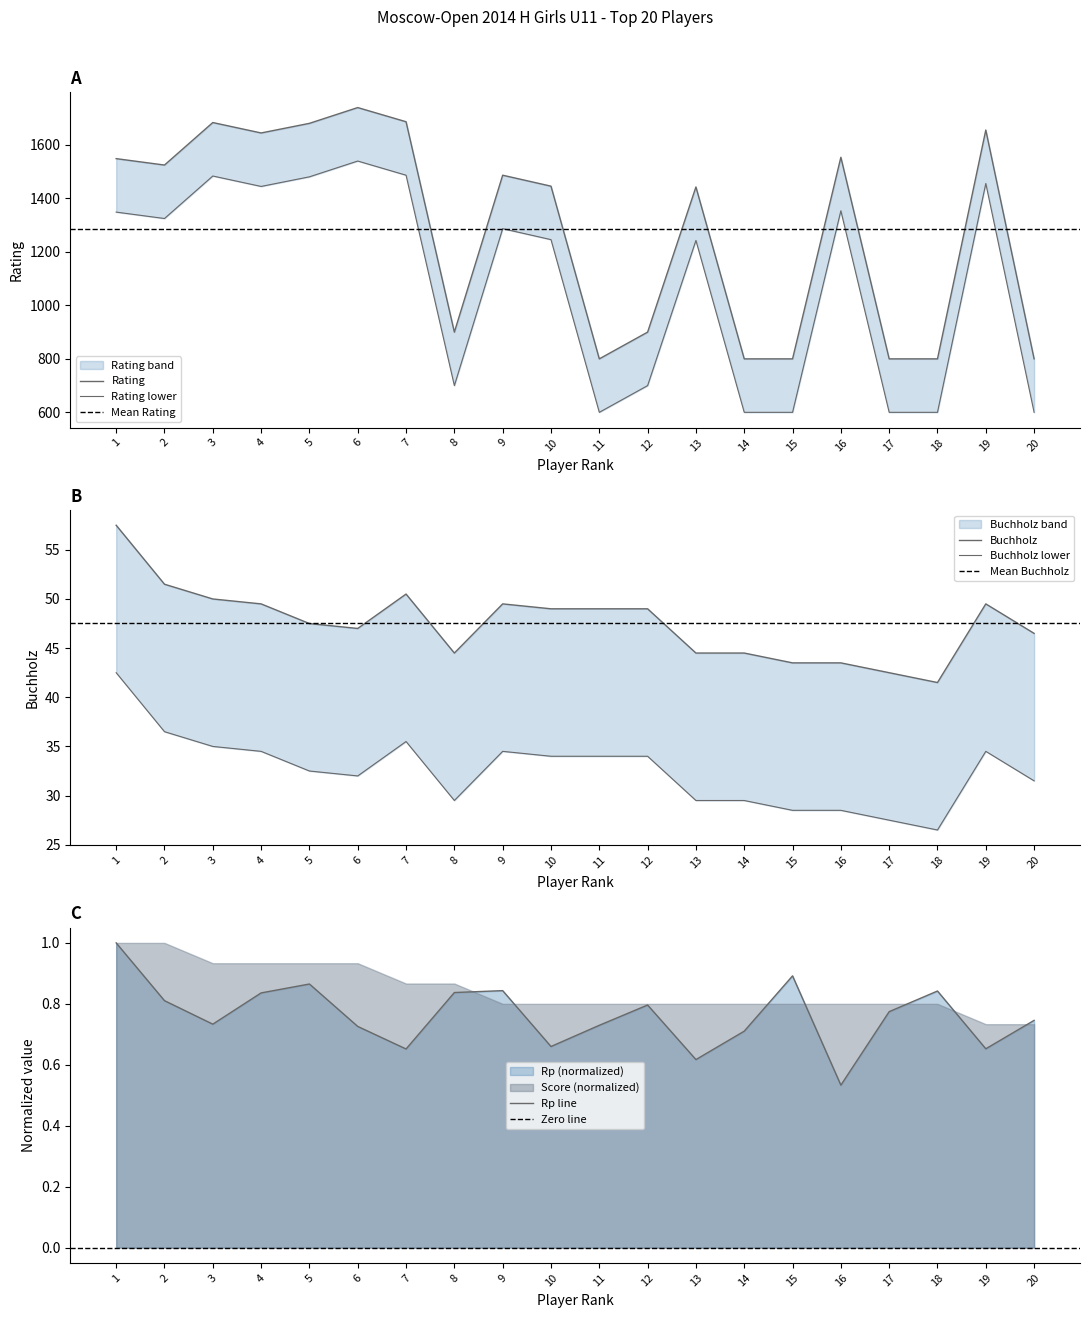

At which category does Buchholz reach its first local valley?

6